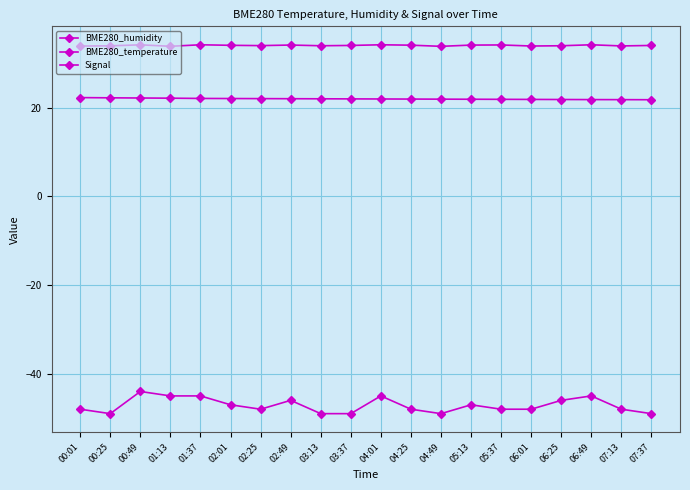

Count the number of categories in the chart.

20